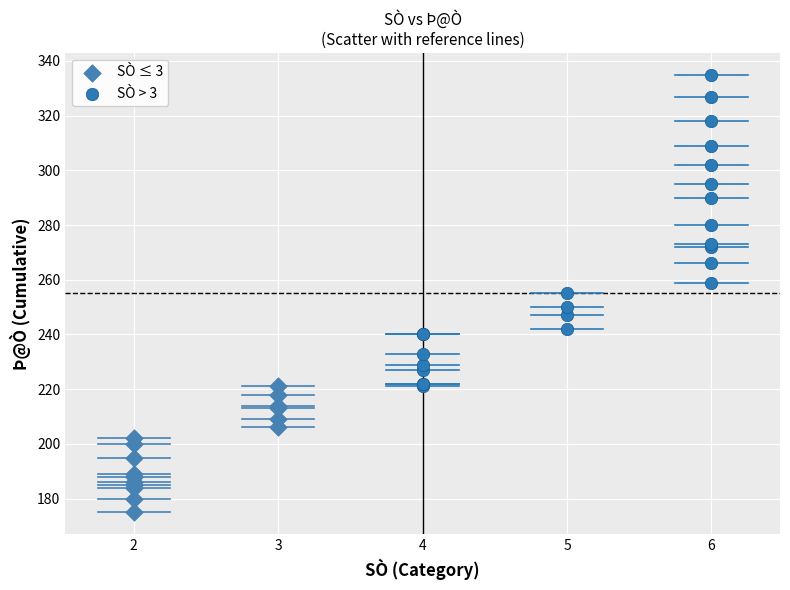

Which series contains the highest Y value?

SÒ > 3